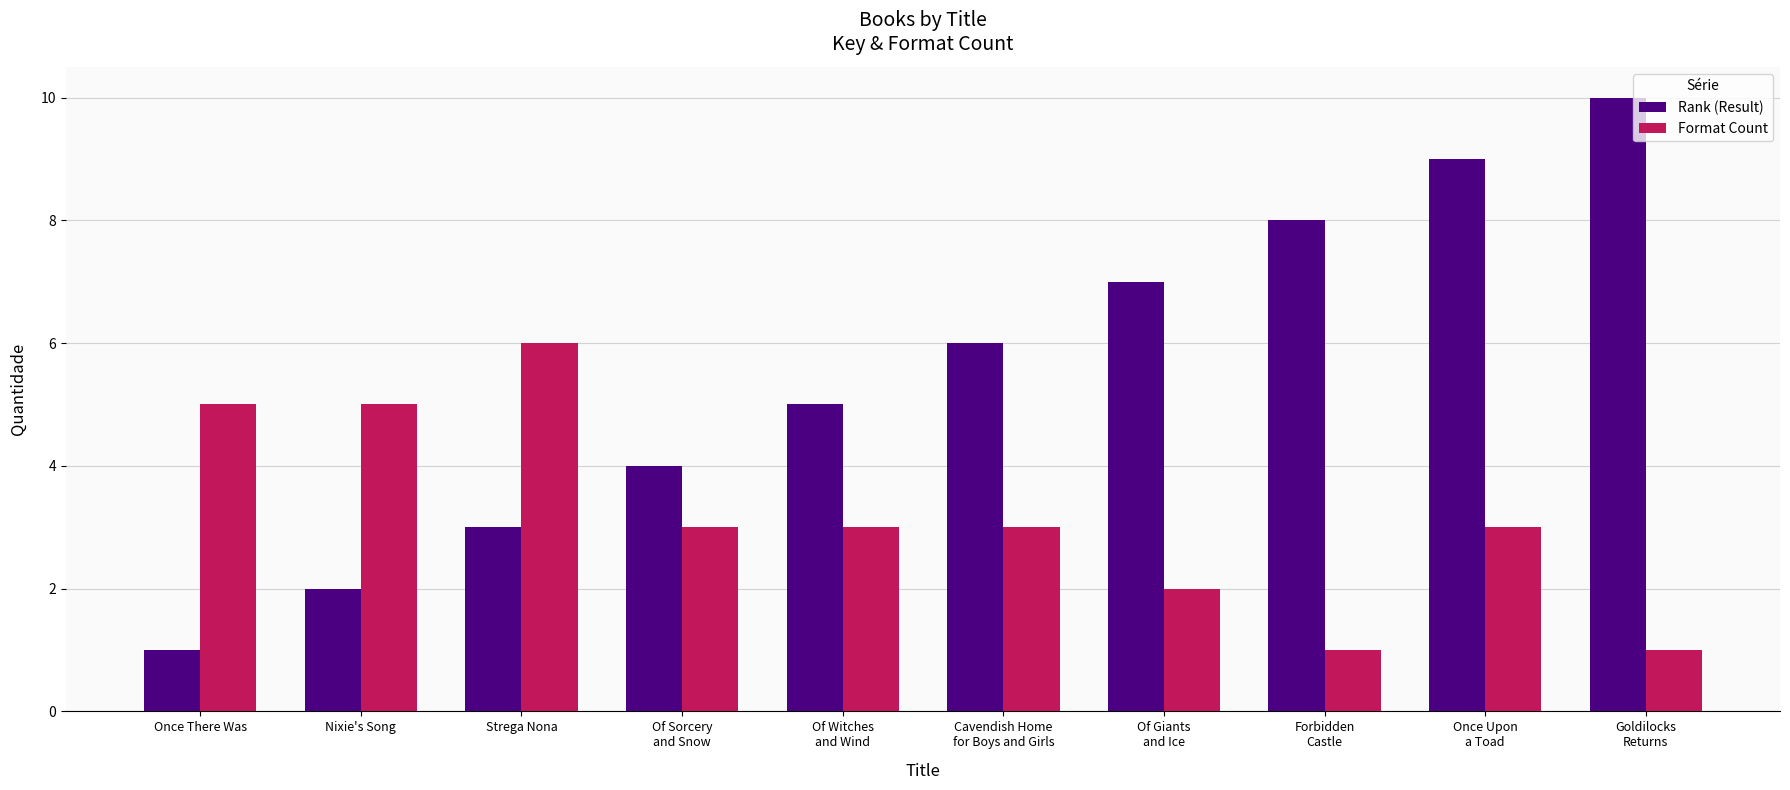

Is it true that Format Count equals 4 at Once Upon
a Toad?

False